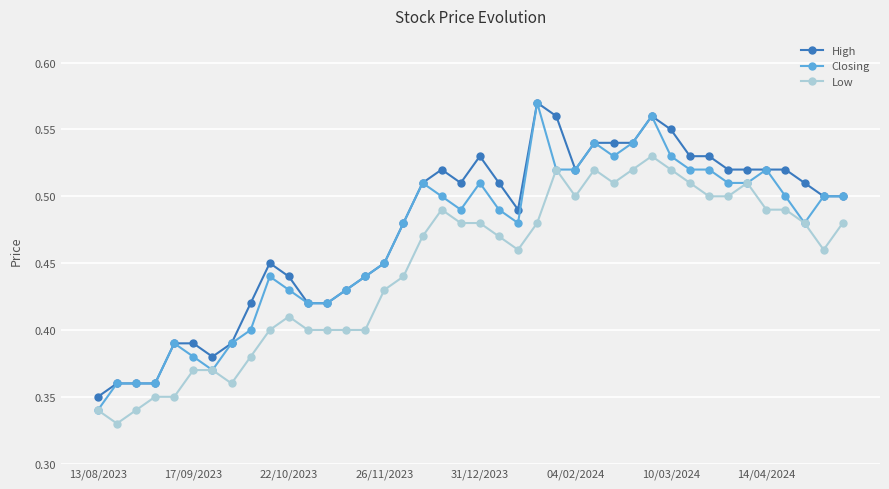

At how many categories does at least one series exceed 0?

40